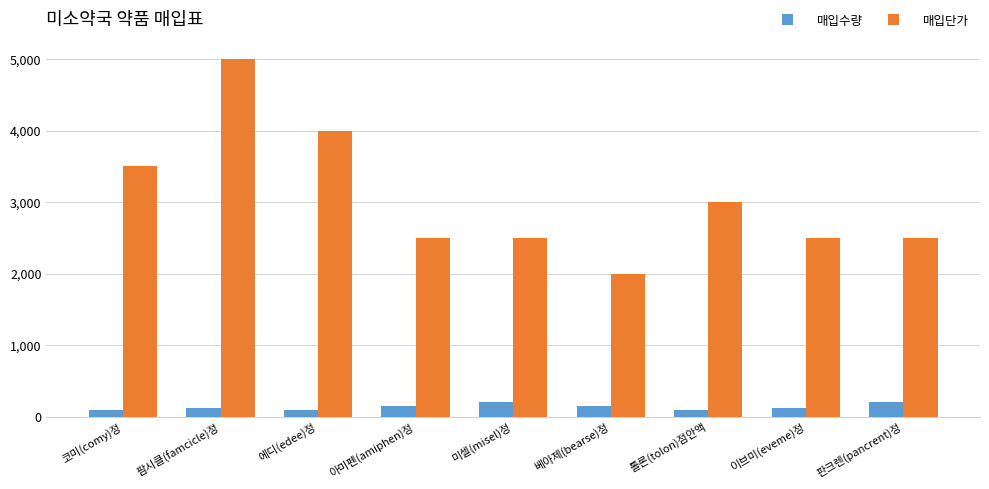

Which series has the largest range (max minus min)?

매입단가